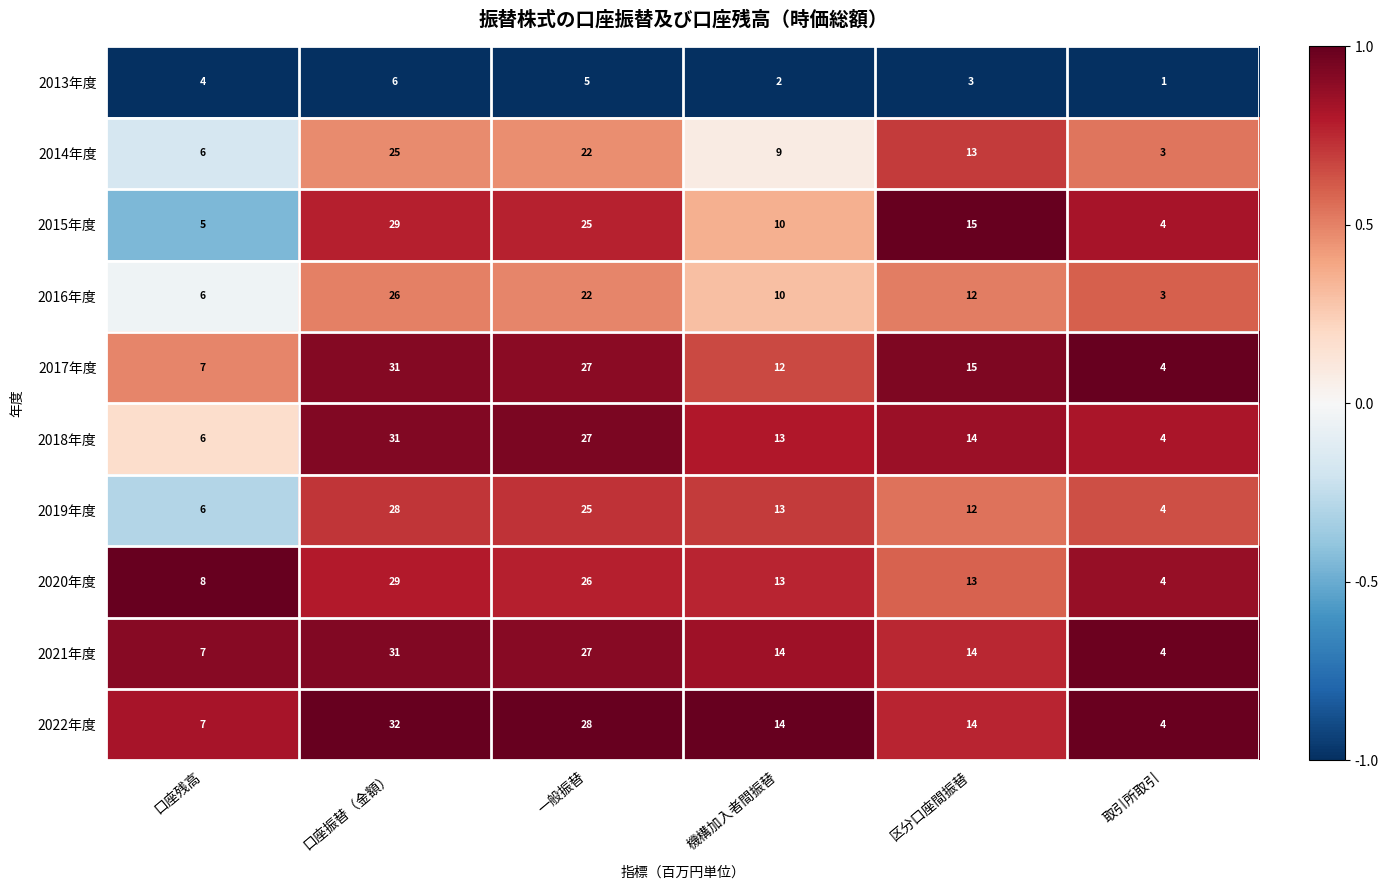

What is the sum of the 2019年度 values at 口座残高 and 取引所取引?

10